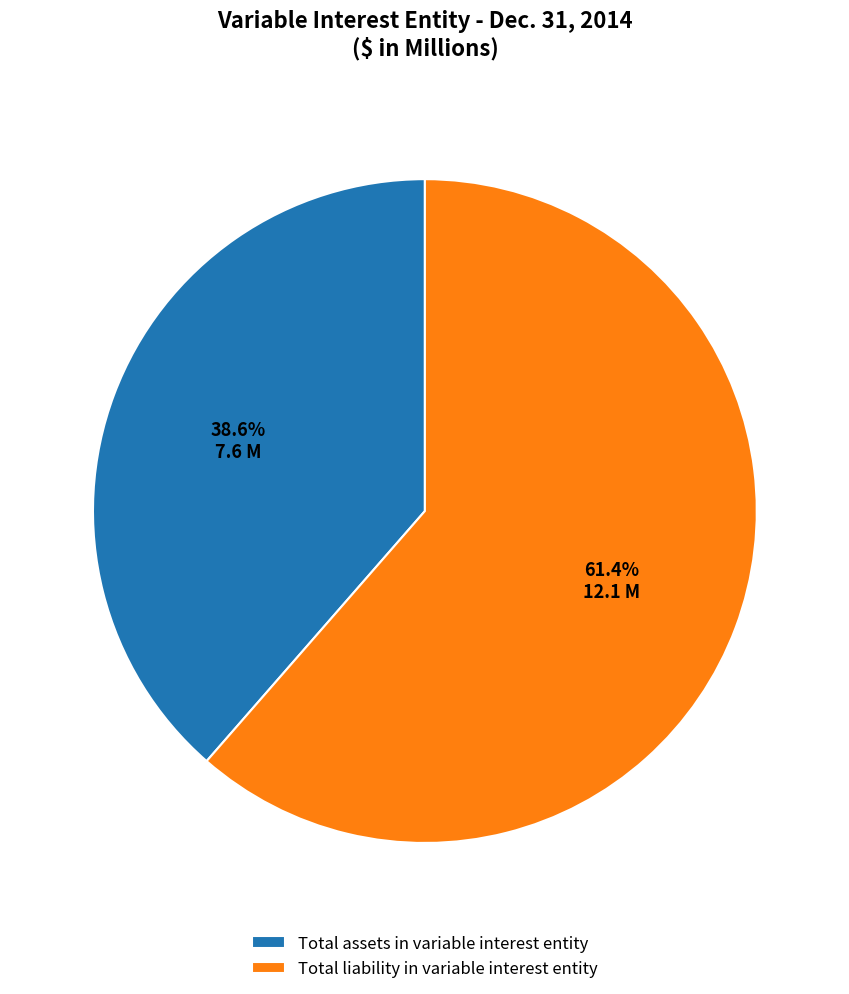

What is the total percentage of Total liability in variable interest entity and Total assets in variable interest entity?

100.0%